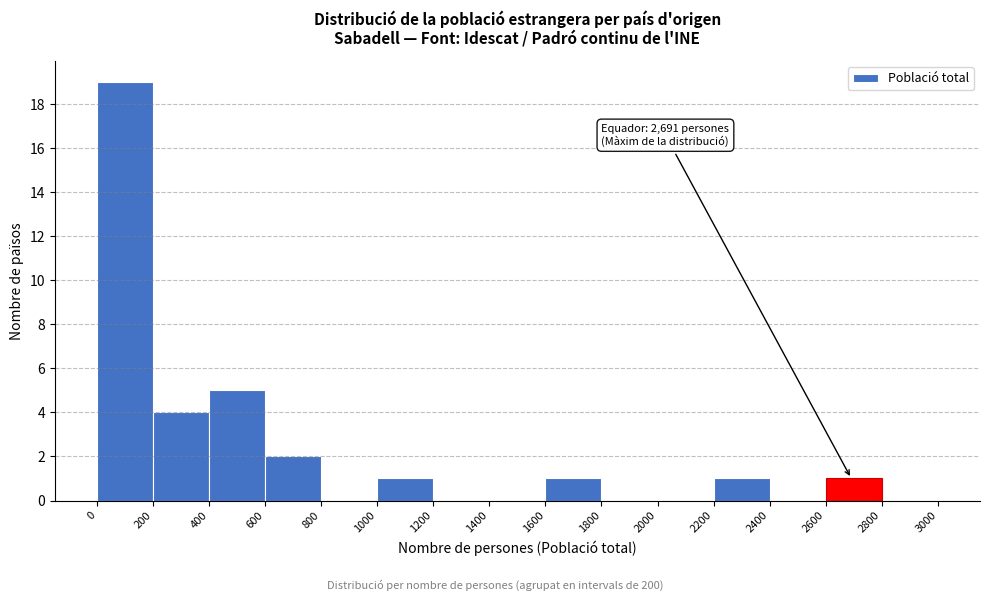

Which range on the x-axis has the tallest bar?

0 to 200